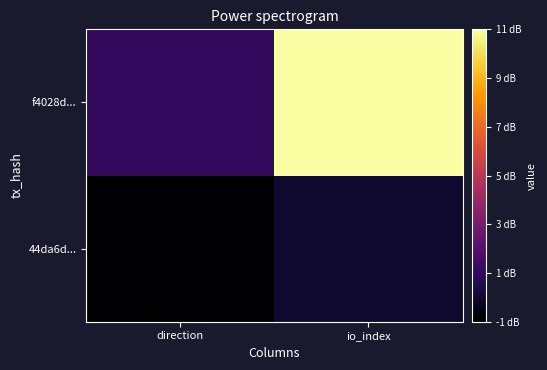

Reading left to right, transcribe all the data shown in this chart.

44da6d...: direction=-1	io_index=0
f4028d...: direction=1	io_index=11